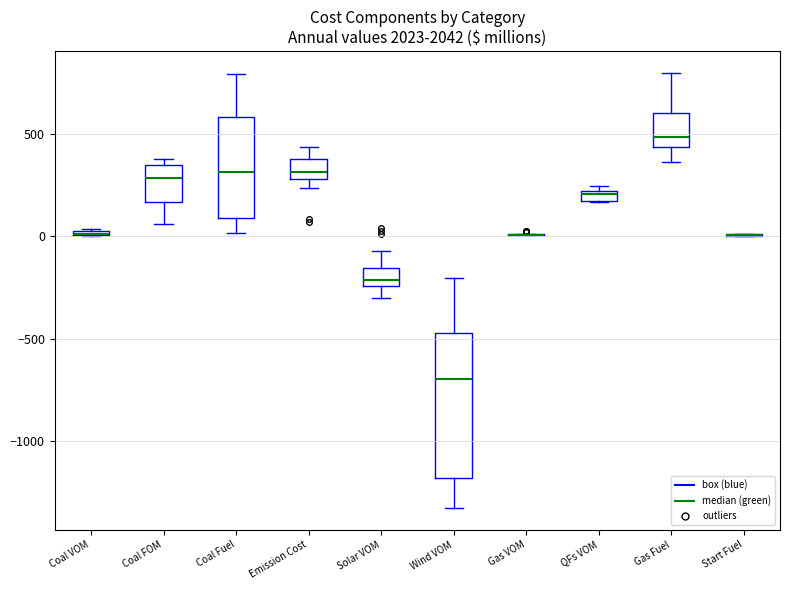

Where does the upper whisker of the box for Solar VOM end on the y-axis? The values are not printed on the chart, so give them approximately, as read against the axis.

-50